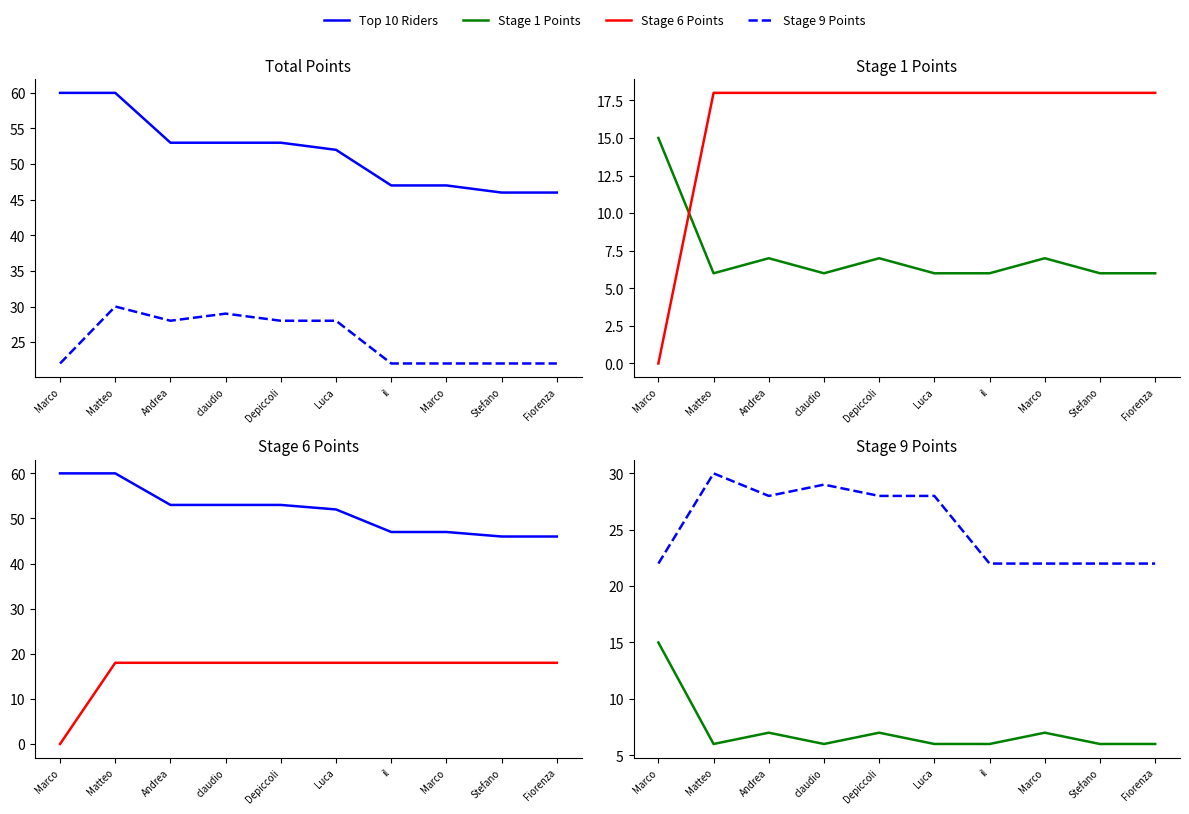

The value of Stage 9 Points at Marco is 22. True or false?

True